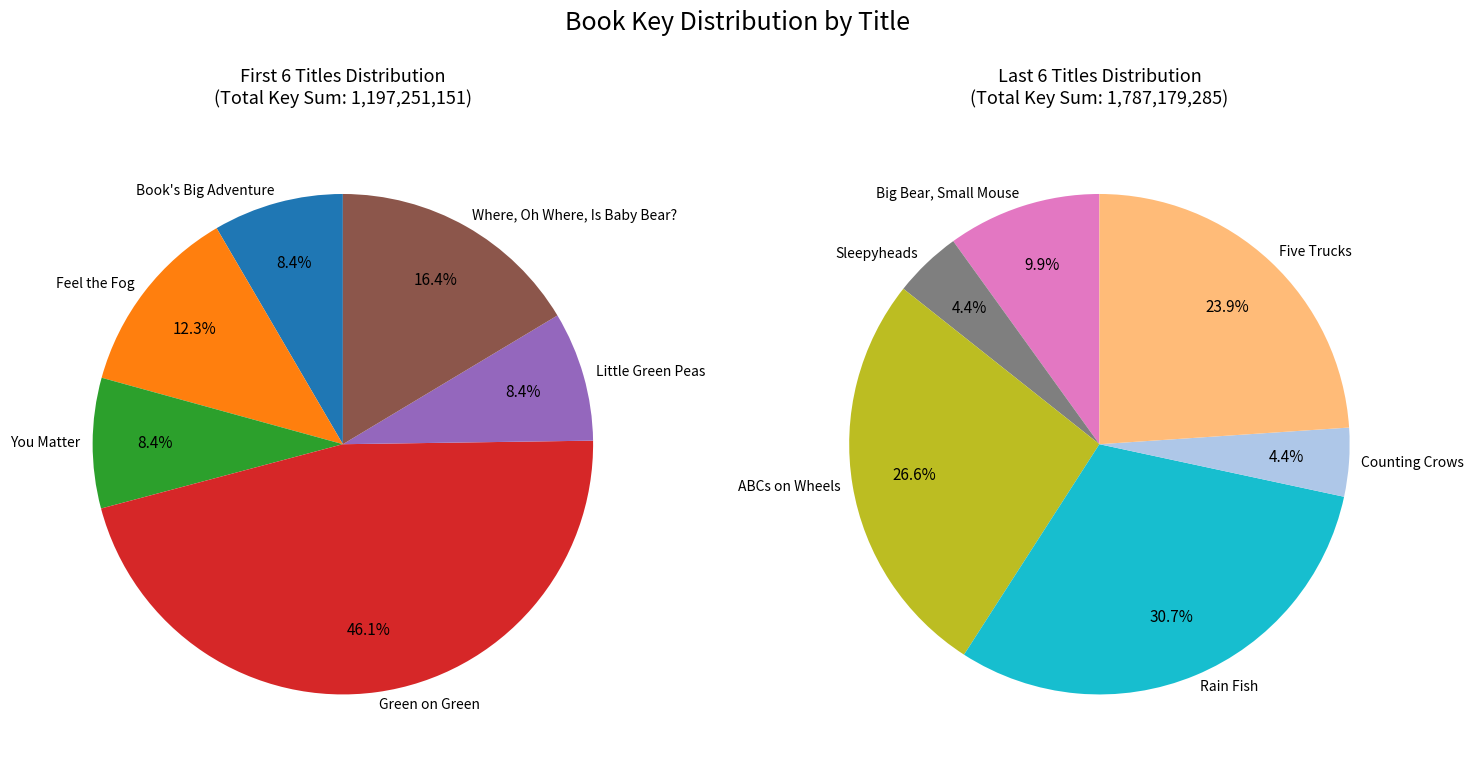

What is the smallest slice in the pie chart?

Sleepyheads